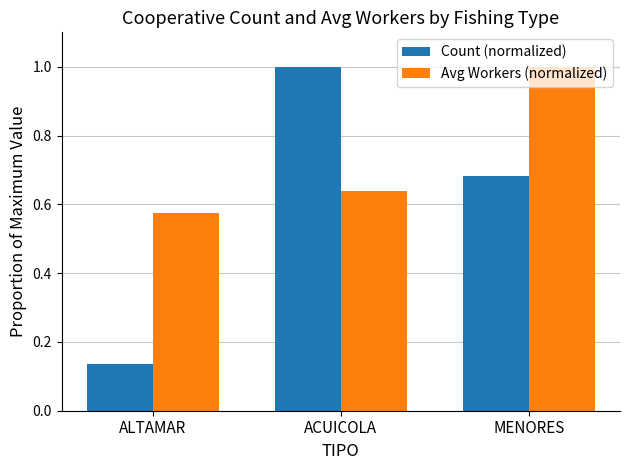

What is the difference between the Count (normalized) values at ACUICOLA and ALTAMAR?

0.9